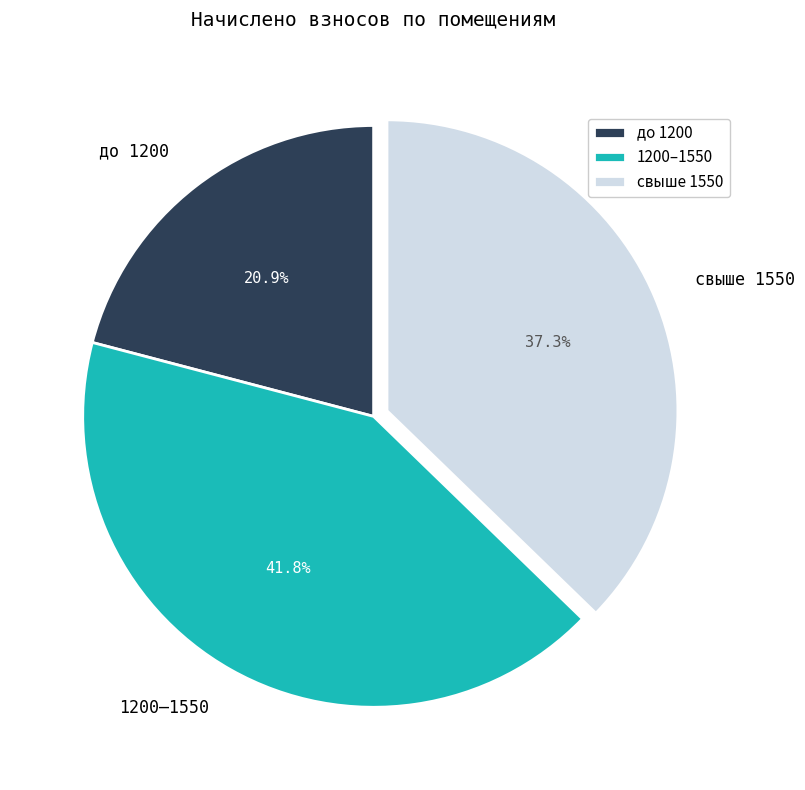

Which slice is the largest?

1200–1550